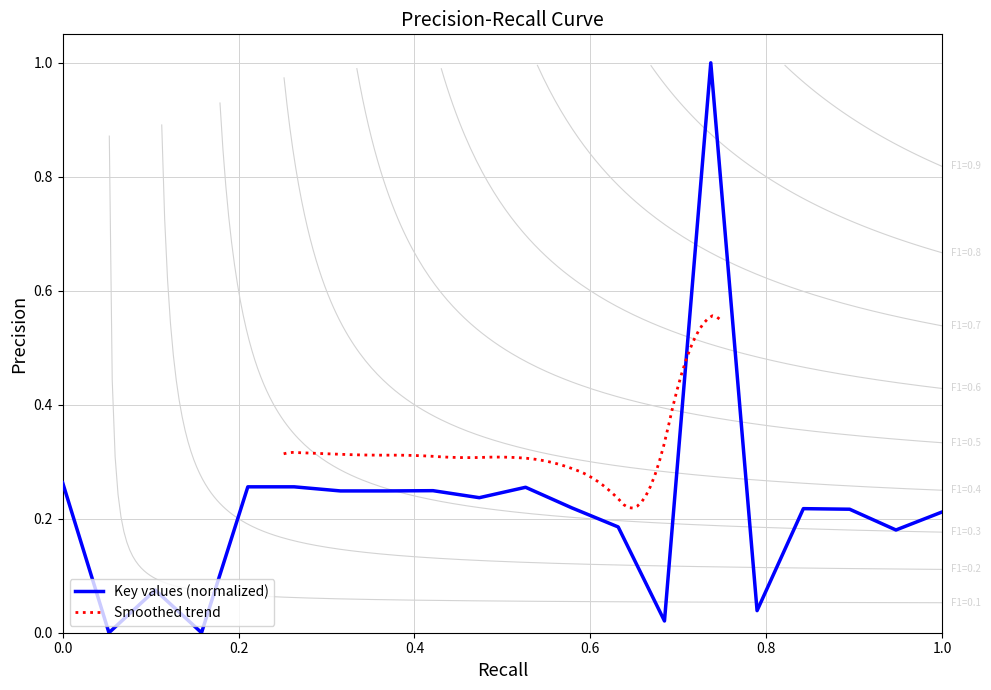

How many points are lower than both their immediate neighbors (excluding endpoints)?

7